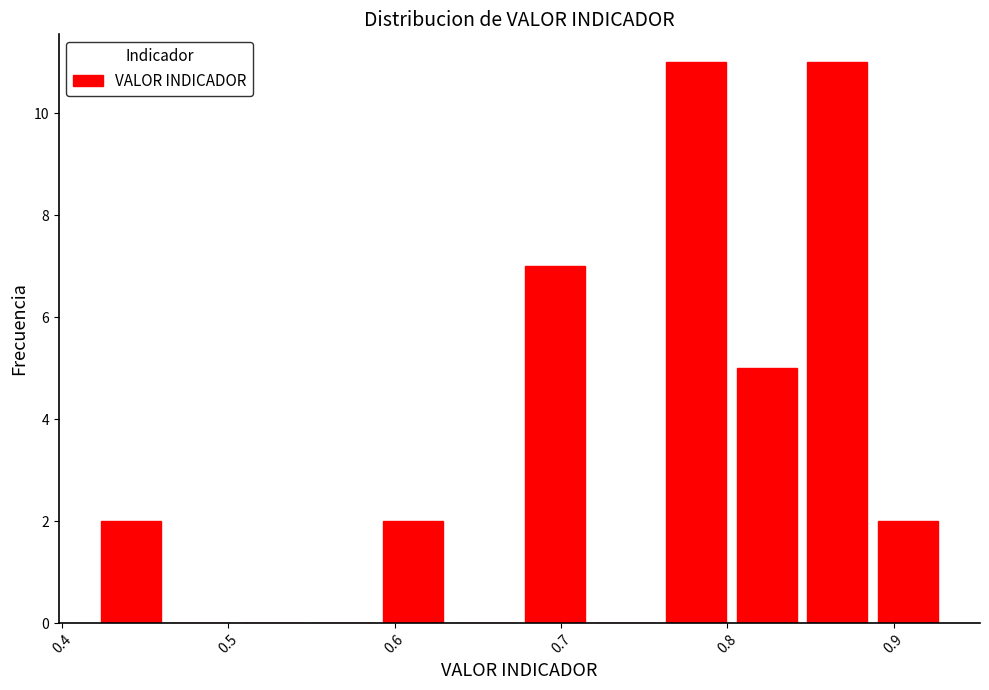

Reading left to right, transcribe this chart: for each bar, give the range it covers on the x-axis and its height. Neither the bar edges nor the heights are printed on the chart, so give them approximately, as read against the axes.

0.42 to 0.46: 2
0.46 to 0.51: 0
0.51 to 0.55: 0
0.55 to 0.59: 0
0.59 to 0.63: 2
0.63 to 0.68: 0
0.68 to 0.72: 7
0.72 to 0.76: 0
0.76 to 0.80: 11
0.80 to 0.85: 5
0.85 to 0.89: 11
0.89 to 0.93: 2